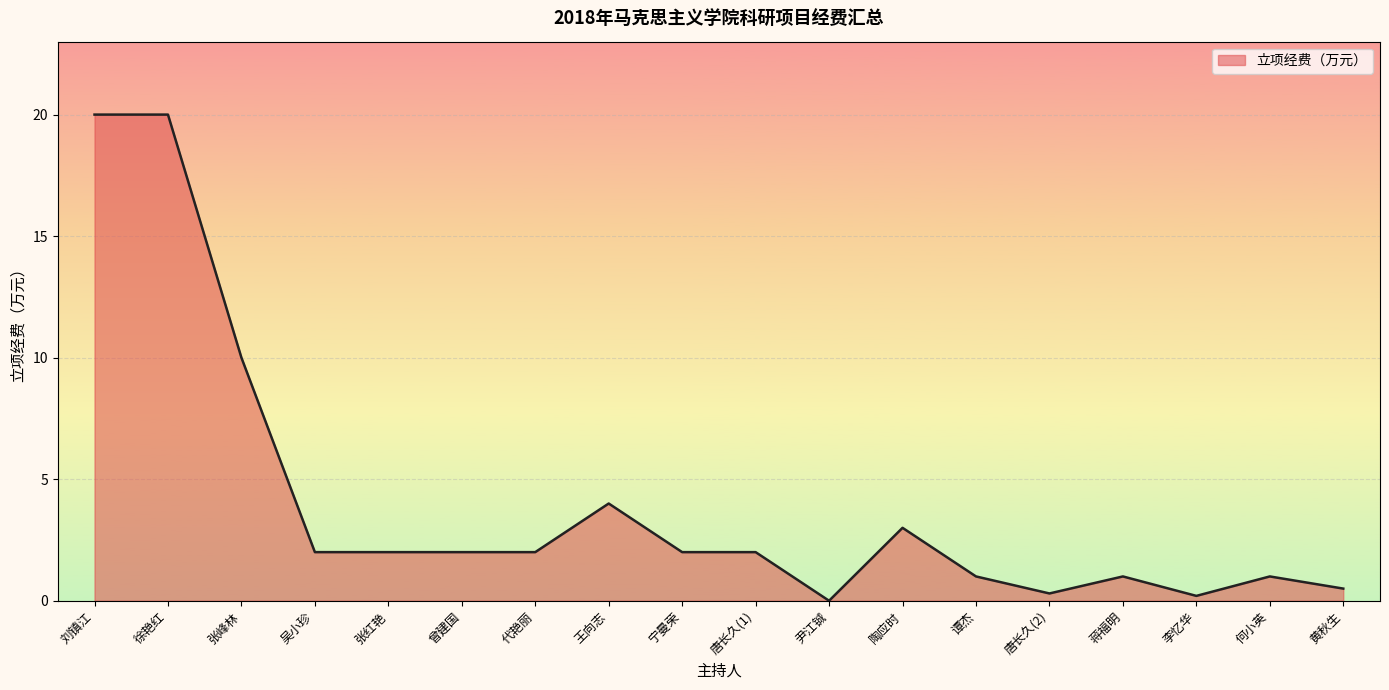

What is the ratio of the value at 蒋福明 to the value at 谭杰?

1.0